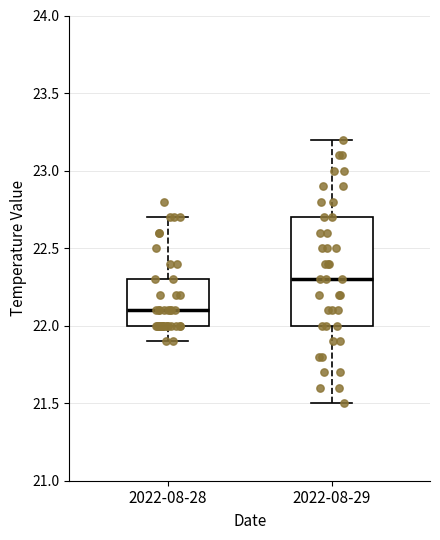

Where is the lower edge of the box for 2022-08-29 on the y-axis? The values are not printed on the chart, so give them approximately, as read against the axis.

22.0